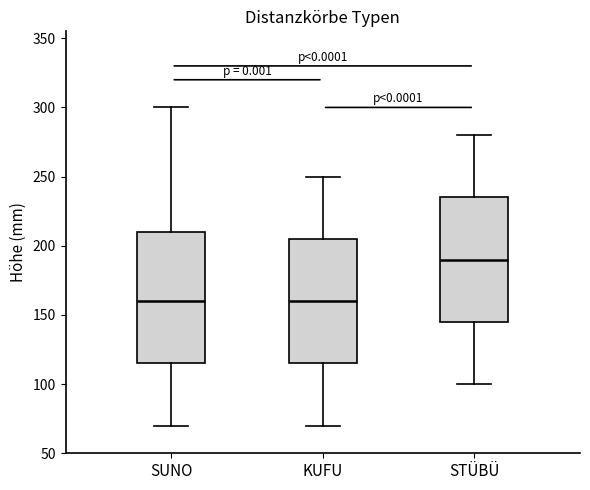

Where does the median line of the box for SUNO sit on the y-axis? The values are not printed on the chart, so give them approximately, as read against the axis.

160